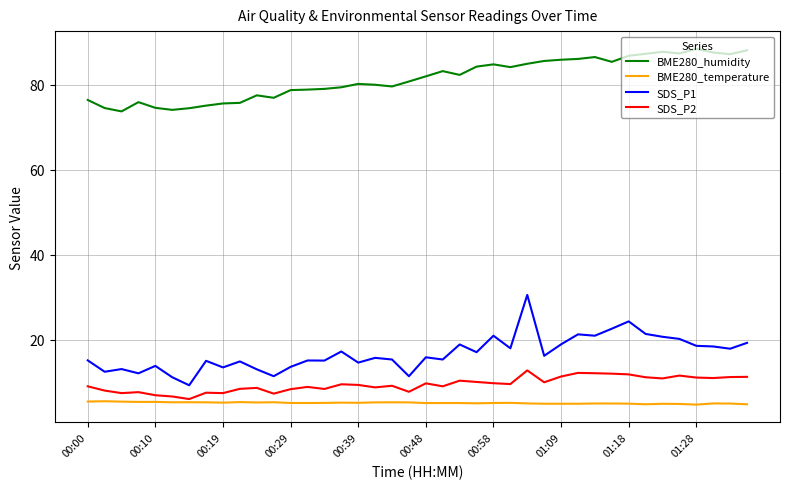

True or false: BME280_temperature and SDS_P1 intersect in this chart.

False